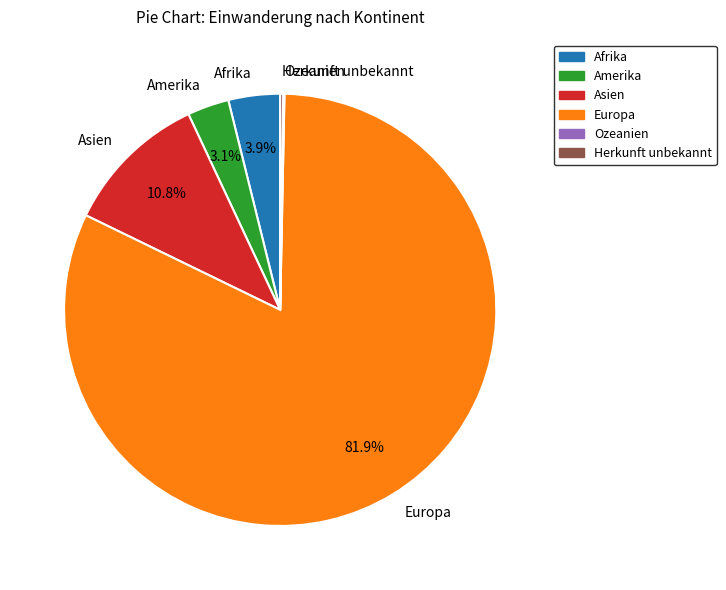

To the nearest percent, what portion does Asien represent?

11%